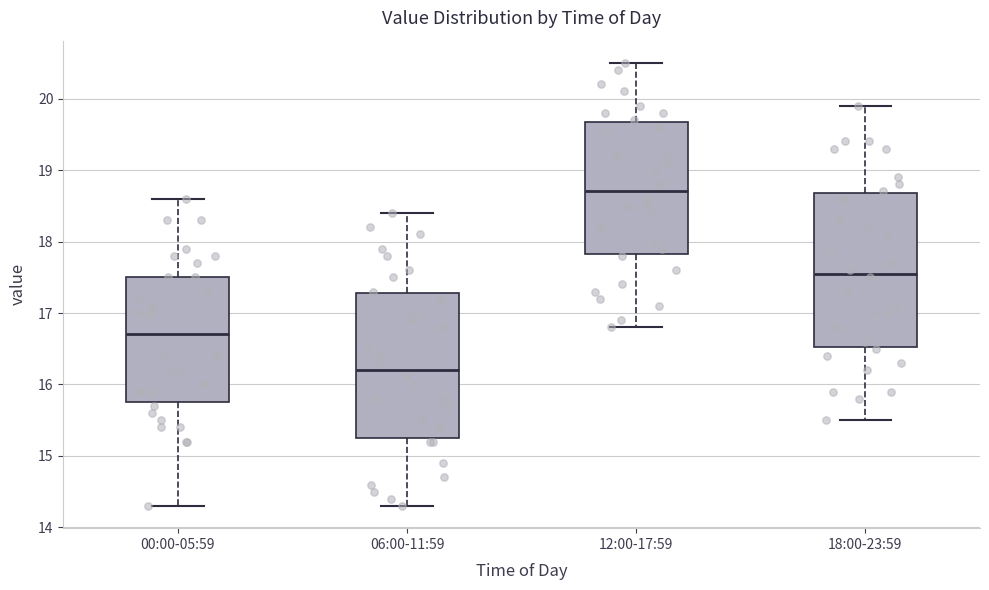

Reading left to right, read every box against the y-axis: the position of its median line, the range the box covers, and the ends of its whiskers. The values are not printed on the chart, so give them approximately, as read against the axis.

00:00-05:59: median 16.7, box 15.8 to 17.5, whiskers 14.3 to 18.6
06:00-11:59: median 16.2, box 15.3 to 17.3, whiskers 14.3 to 18.4
12:00-17:59: median 18.7, box 17.8 to 19.7, whiskers 16.8 to 20.5
18:00-23:59: median 17.6, box 16.5 to 18.7, whiskers 15.5 to 19.9